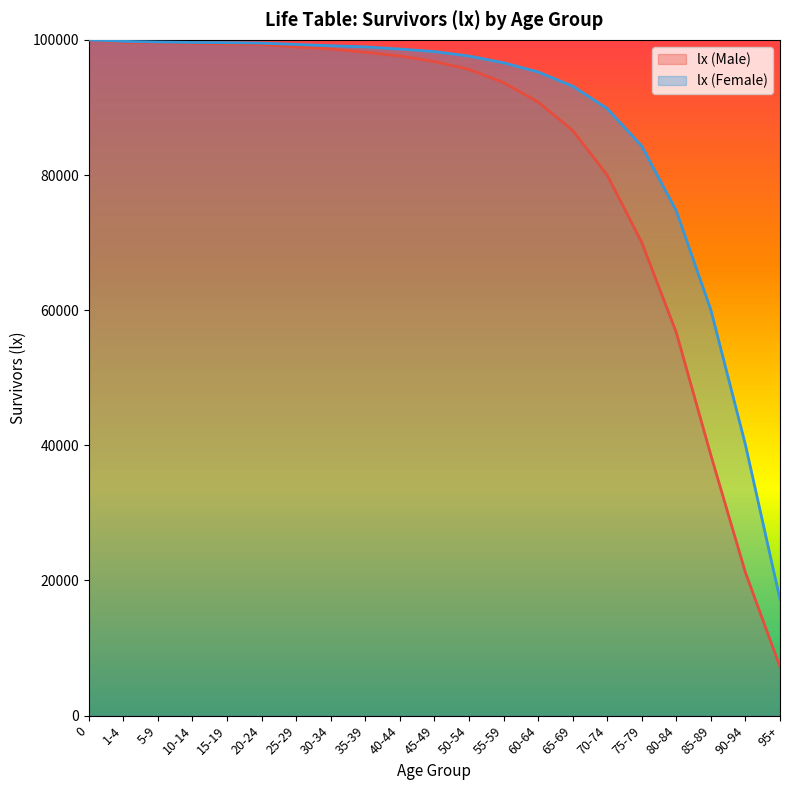

Rank the categories by lx (Male) value from highest to lowest.

0, 1-4, 5-9, 10-14, 15-19, 20-24, 25-29, 30-34, 35-39, 40-44, 45-49, 50-54, 55-59, 60-64, 65-69, 70-74, 75-79, 80-84, 85-89, 90-94, 95+